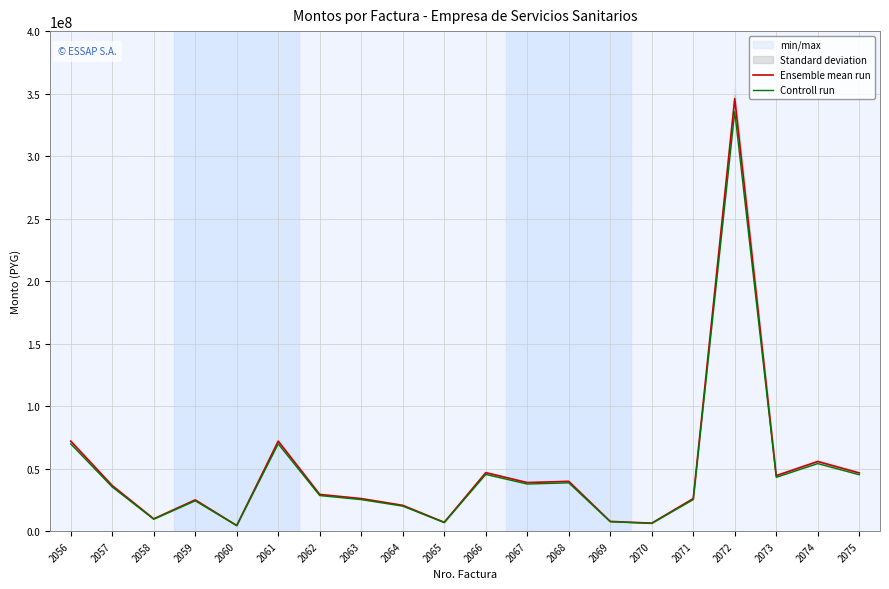

Reading left to right, what are all the values shown in this chart?

Ensemble mean run: 72007934.0	36481949.0	9884774.0	25049191.5	4575044.5	72007934.0	29397133.5	26063387.5	20681839.0	7112961.5	46808311.5	38888846.0	39869074.5	7822413.0	6439419.0	26077946.0	346001058.0	44430530.5	55746825.5	46565680.0
Controll run: 69820868.0	35373898.0	9584548.0	24288383.0	4436089.0	69820868.0	28504267.0	25271775.0	20053678.0	6896923.0	45386623.0	37707692.0	38658149.0	7584826.0	6243838.0	25285892.0	335492116.0	43081061.0	54053651.0	45151360.0